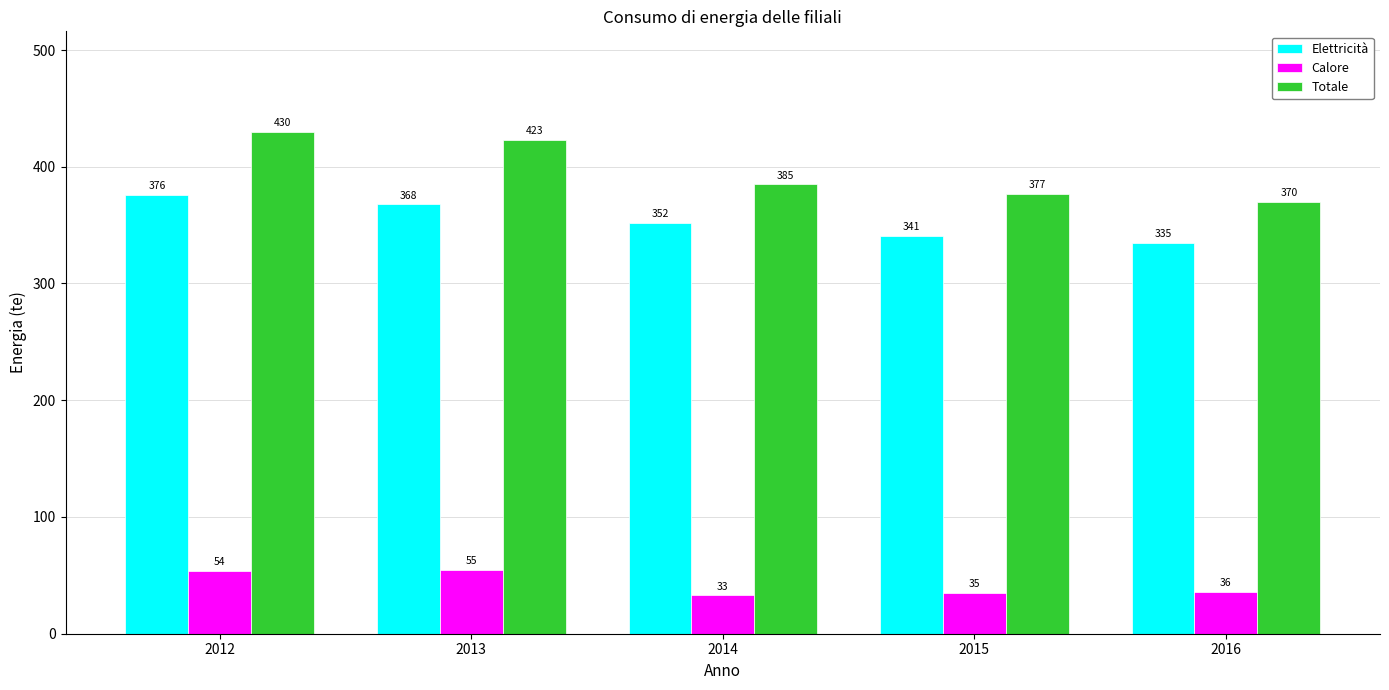

What is the minimum value for Totale?

370